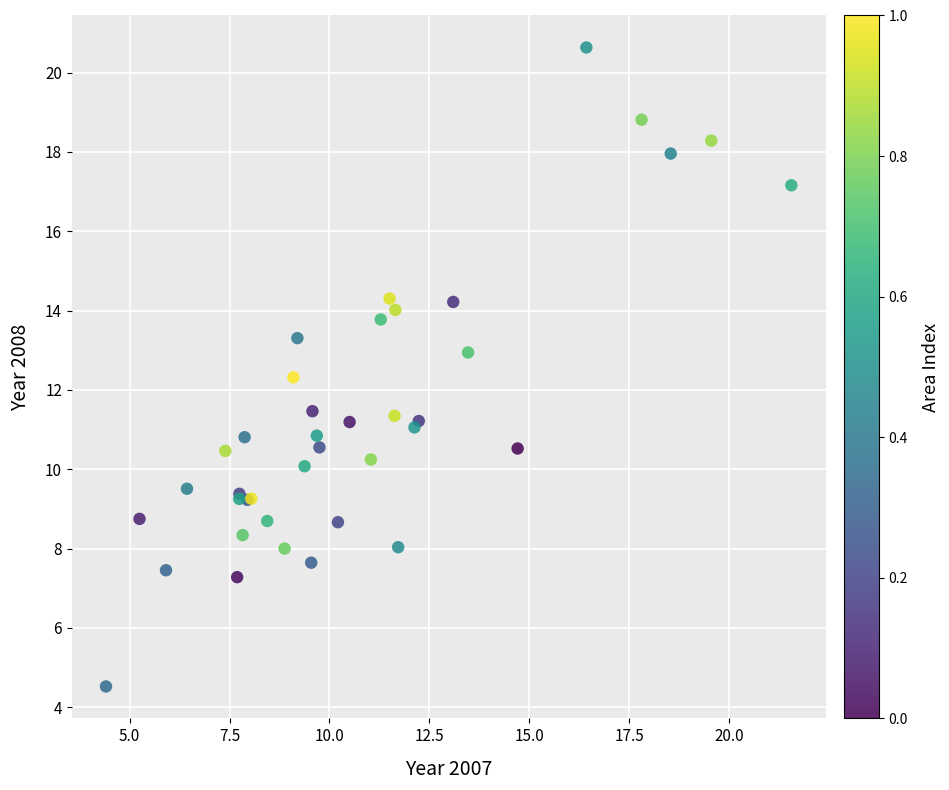

What Y value in the scatter plot is closest to 12?

12.3